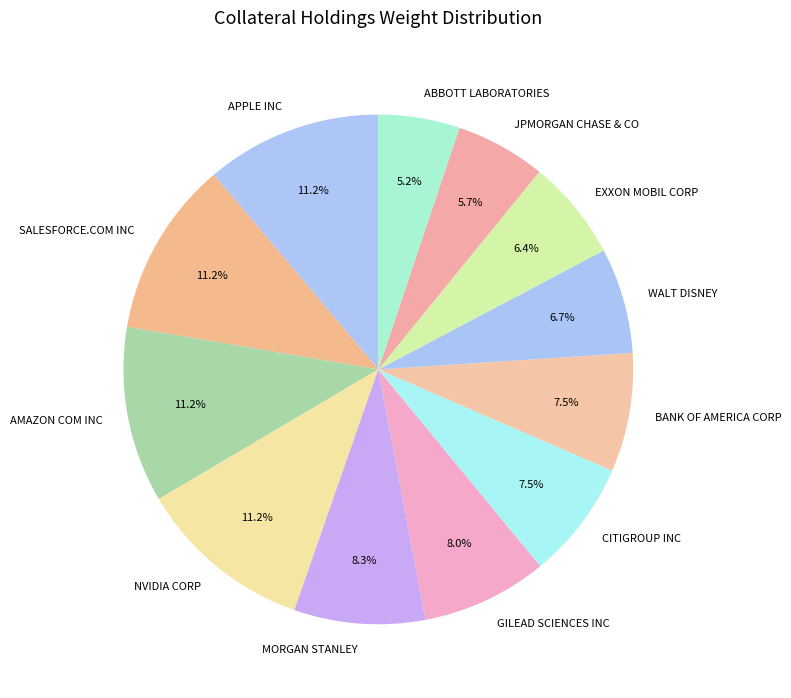

How many segments does this pie chart have?

12